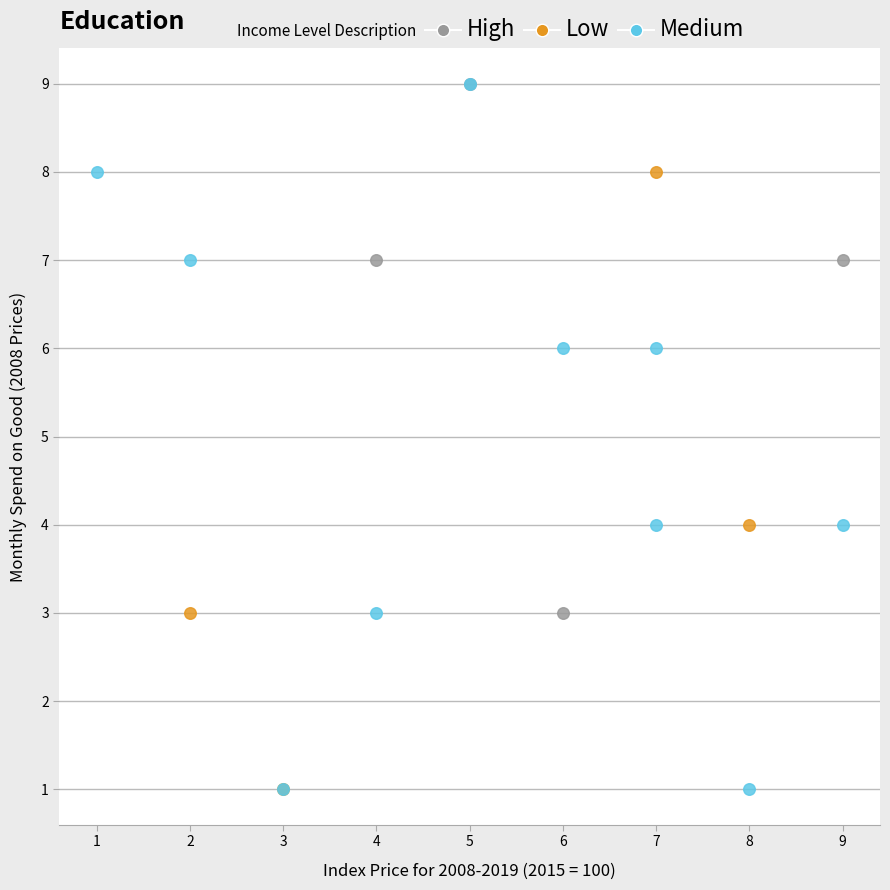

Which series has the widest spread of Y values?

Medium